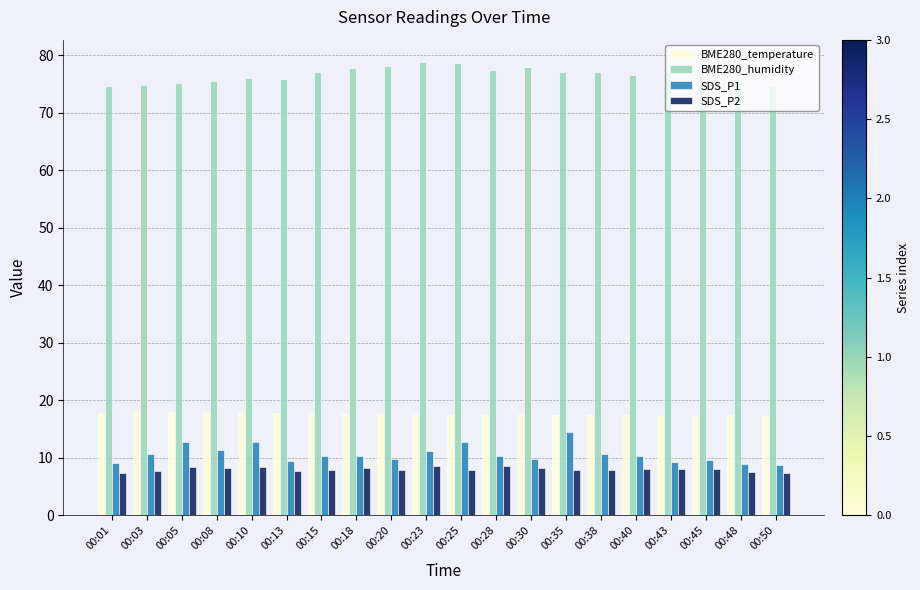

What are all the series names shown in the legend?

BME280_temperature, BME280_humidity, SDS_P1, SDS_P2